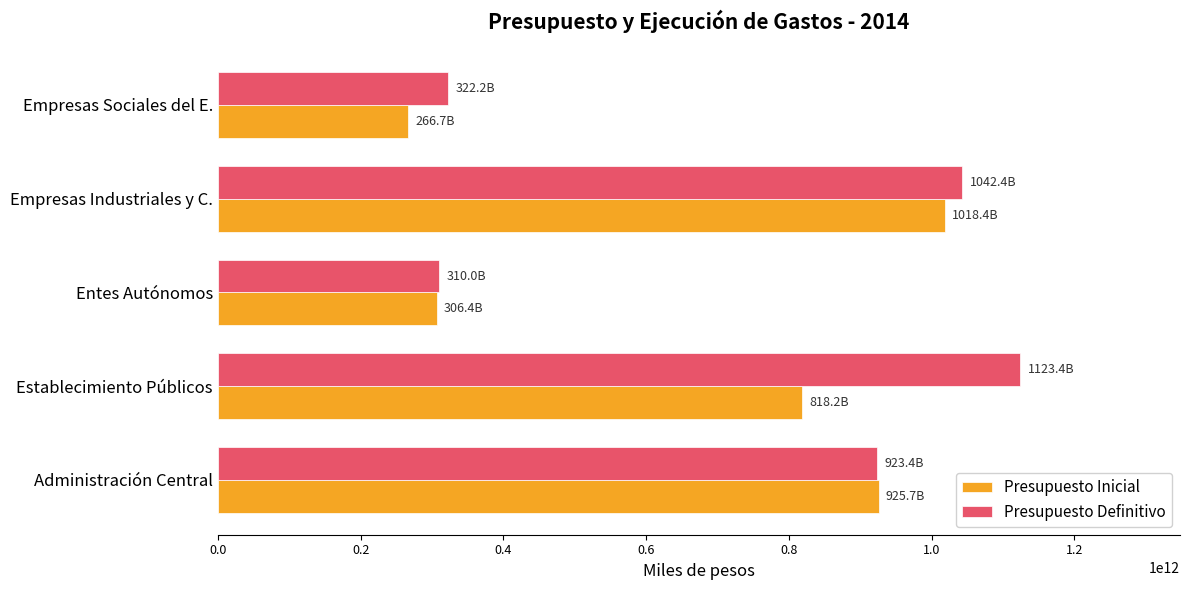

What is the difference between the Presupuesto Inicial values at Empresas Sociales del E. and Entes Autónomos?

39650105000.0